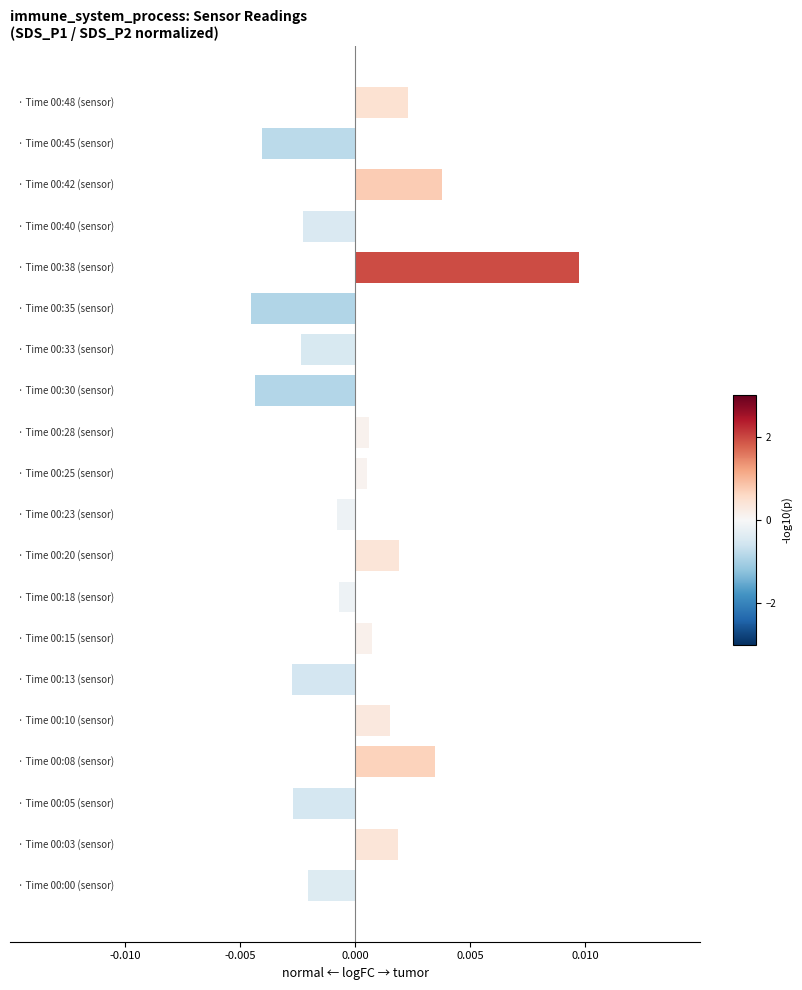

Count the number of categories in the chart.

20